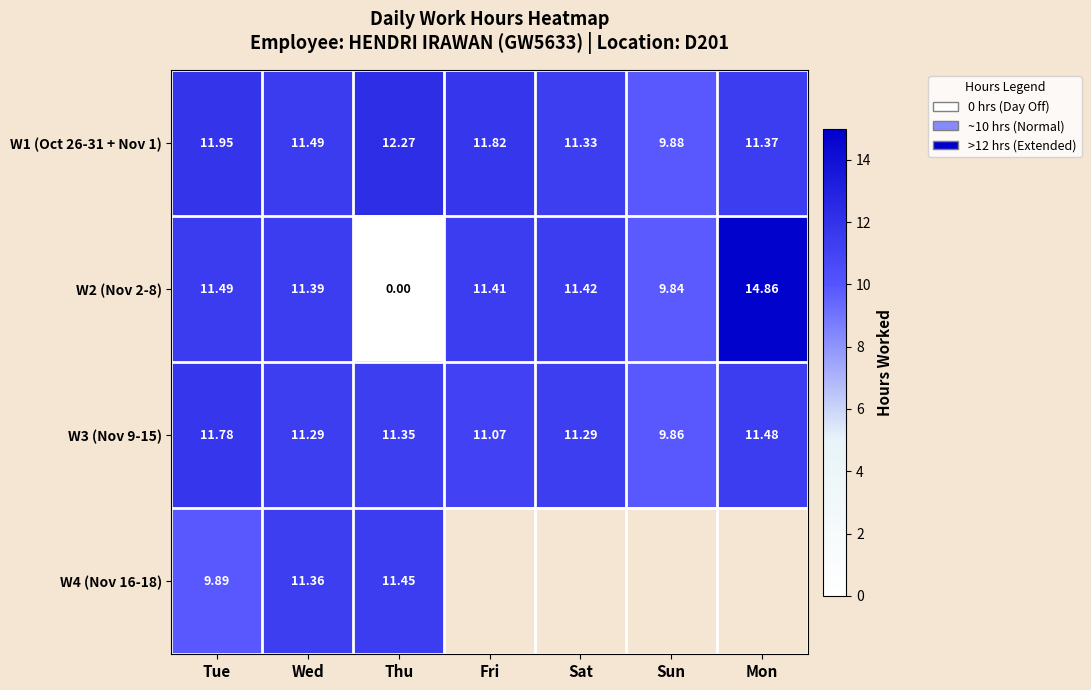

Where is W2 (Nov 2-8) nearest to the value 7?

Sun